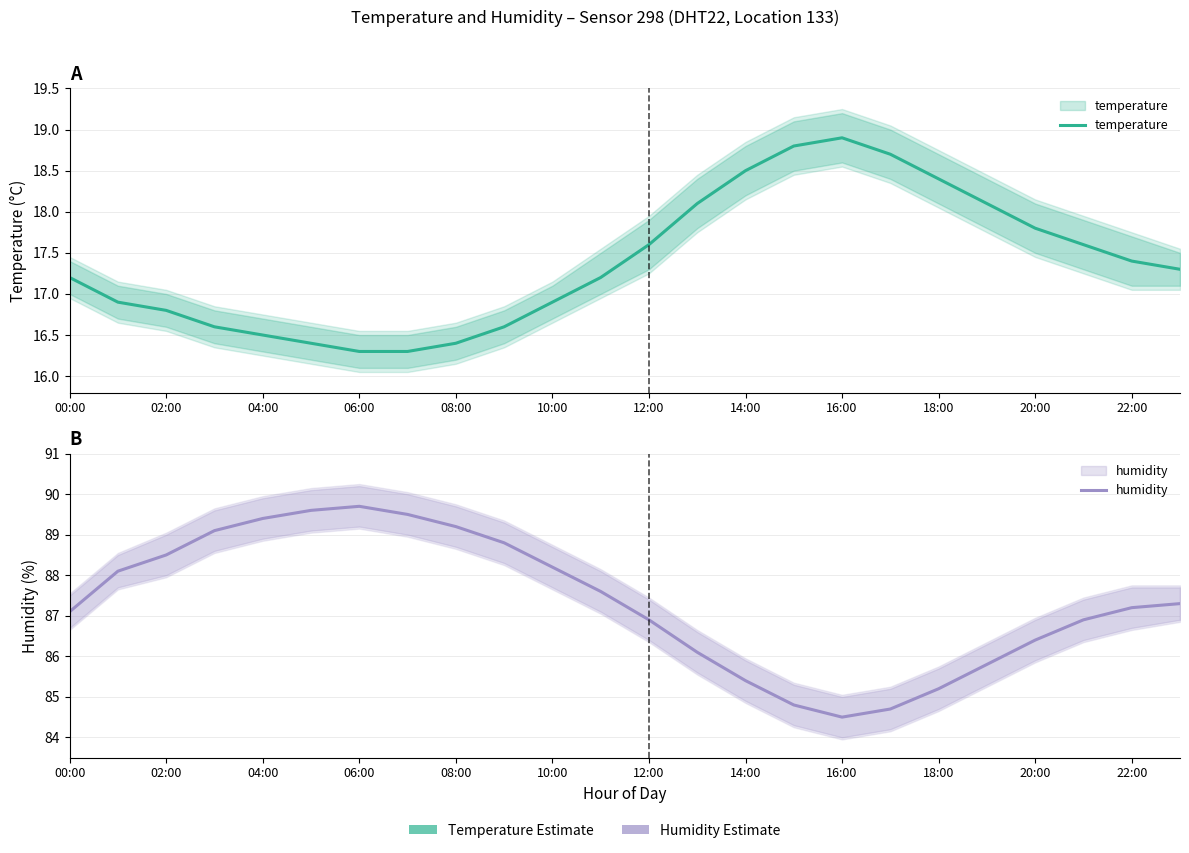

At how many categories does at least one series exceed 60?

24